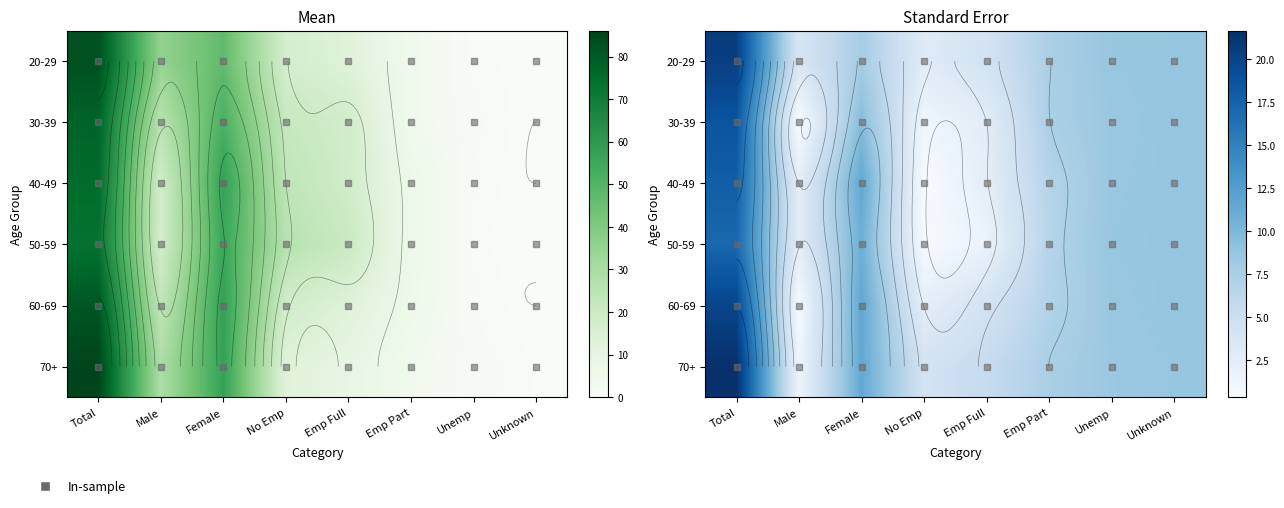

How many data points in 70+ are less than 8?

4